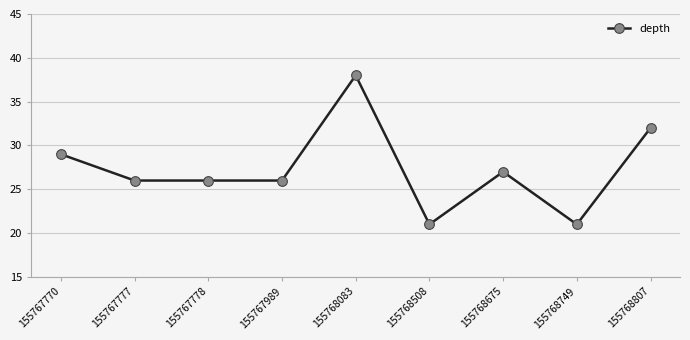

What is the maximum value shown in the chart?

38